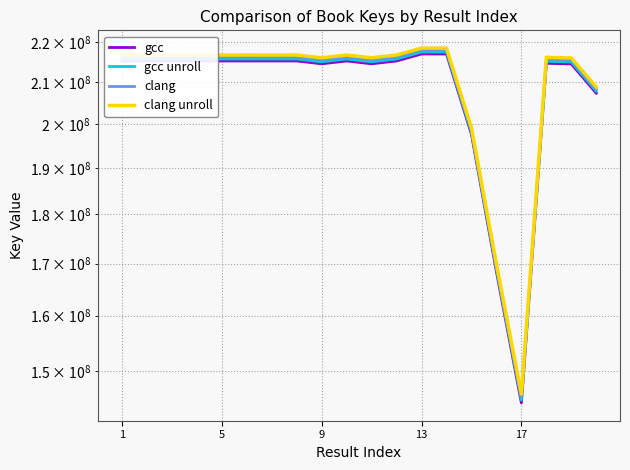

At which category does clang unroll reach its first local valley?

5